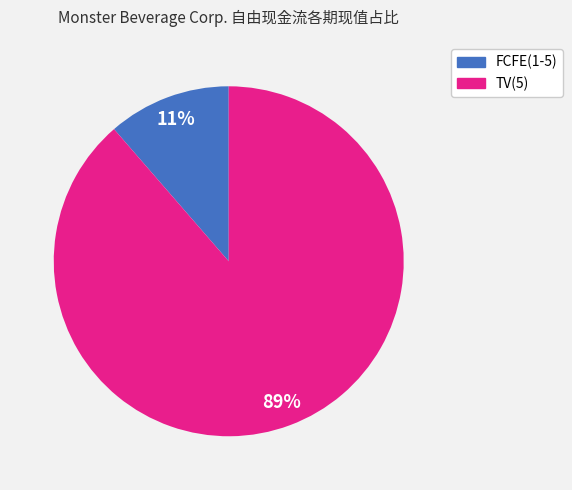

Does any single category account for the majority?

Yes